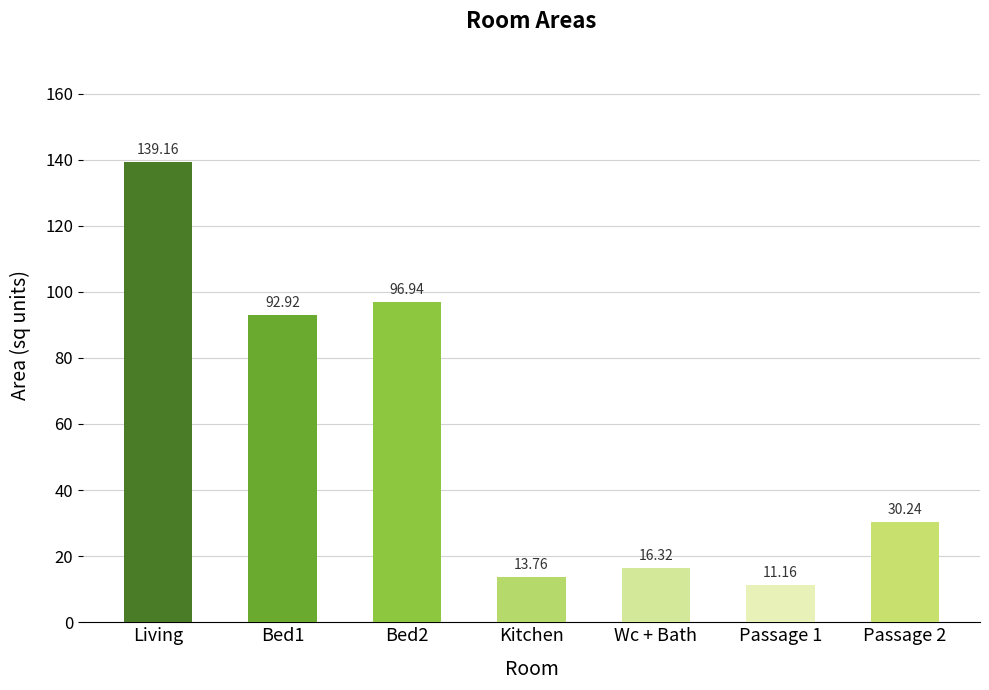

Which label corresponds to the largest value in the chart?

Living